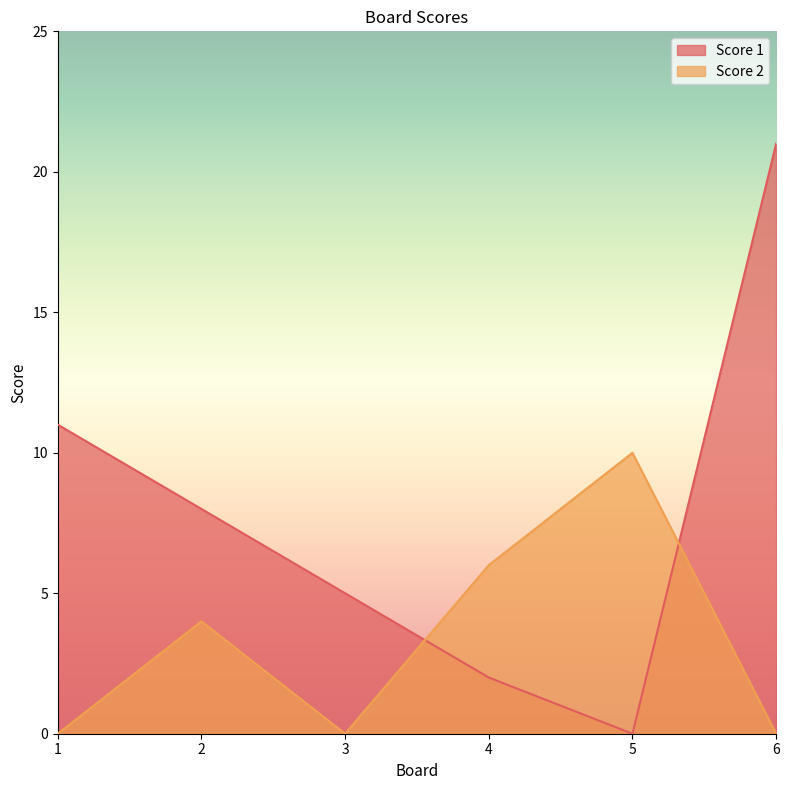

Reading left to right, transcribe all the data shown in this chart.

Score 1: 11	8	5	2	0	21
Score 2: 0	4	0	6	10	0